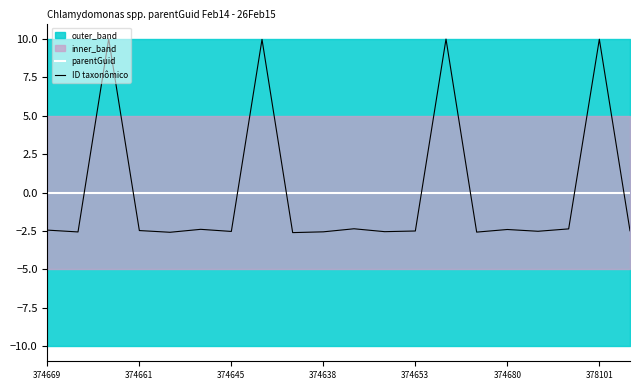

Does the chart display data point markers on the line(s)?

No